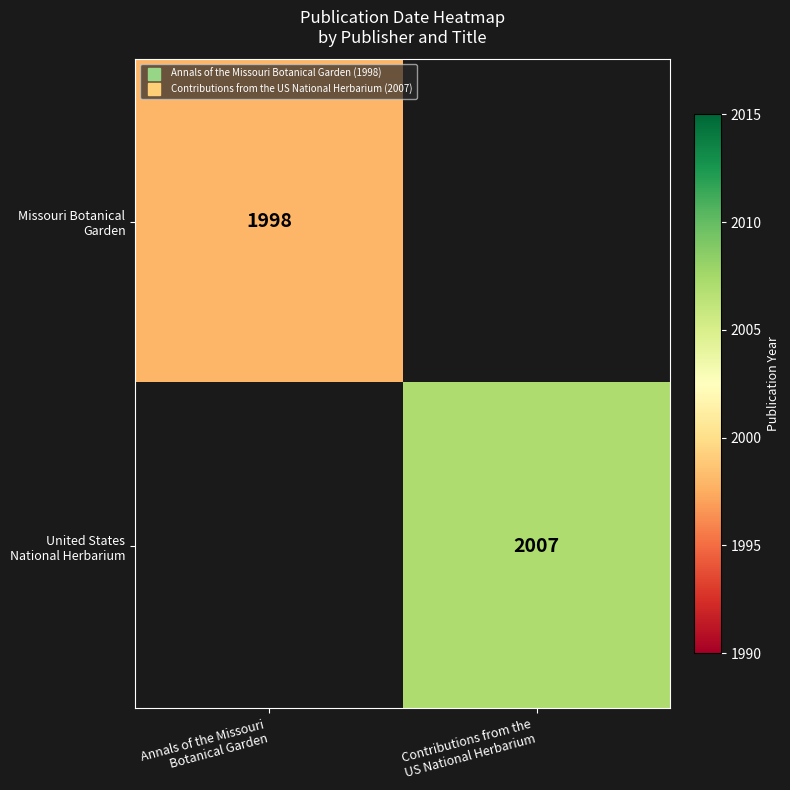

List the labels in order of Missouri Botanical Garden value, largest first.

Annals of the Missouri Botanical Garden, Contributions from the US National Herbarium